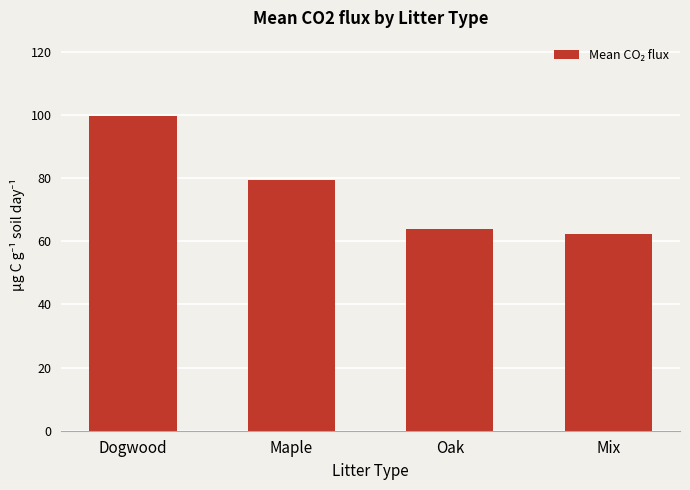

Between Oak and Maple, which is larger?

Maple